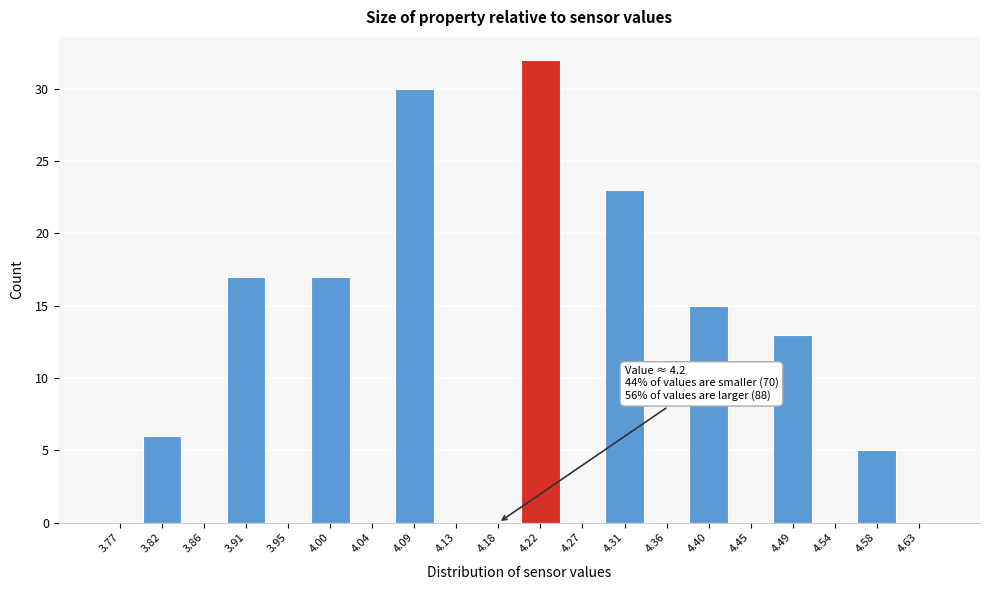

Which range on the x-axis has the tallest bar?

4.200 to 4.245